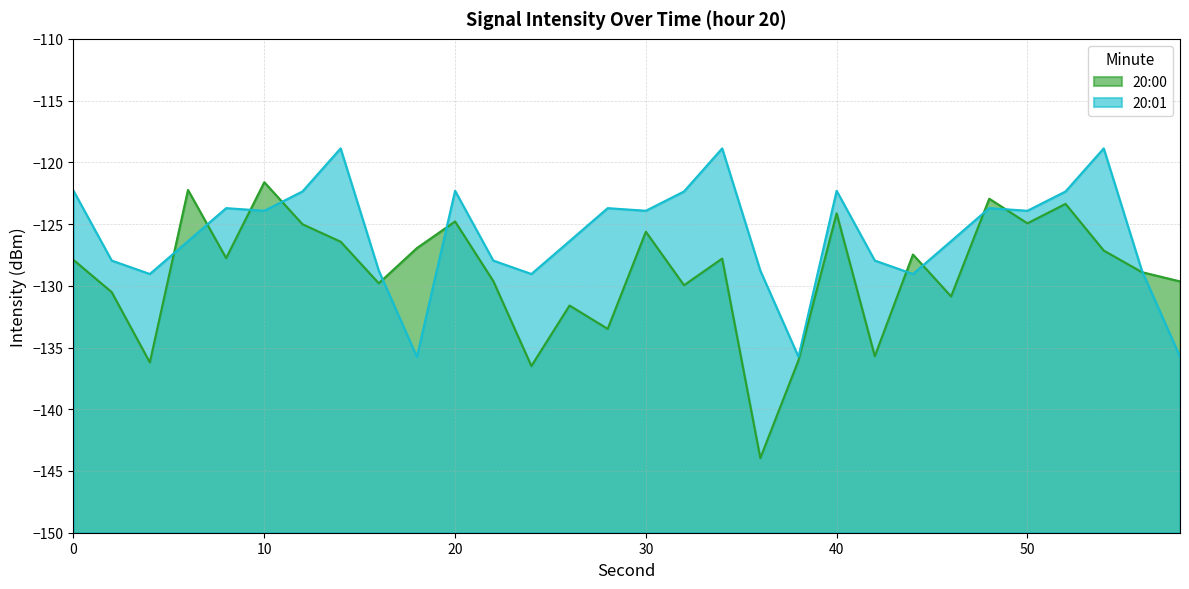

At which label does 20:00 first exceed -127?

6